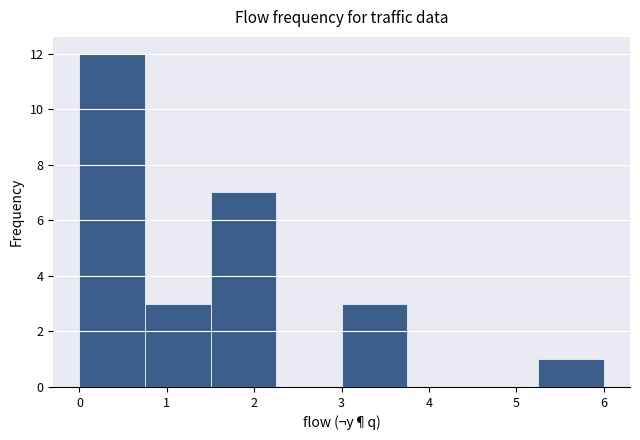

Which range on the x-axis has the tallest bar?

0.00 to 0.75